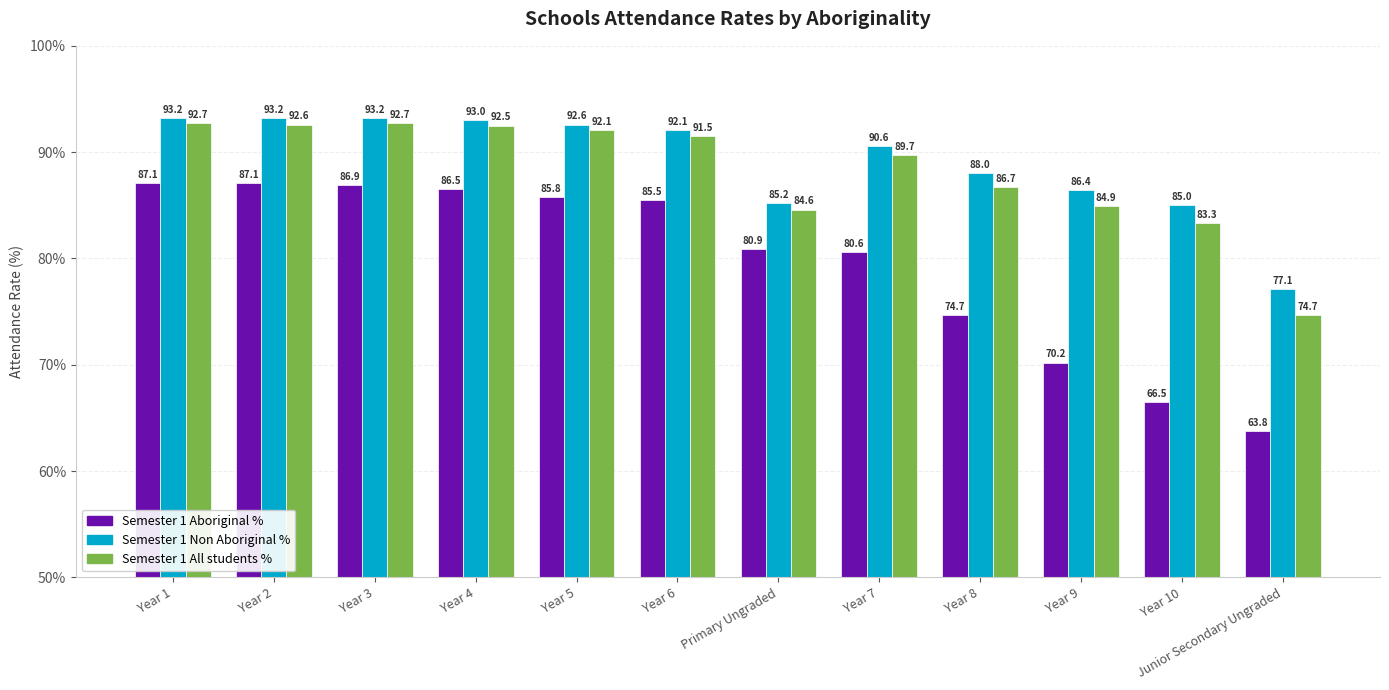

Reading right to left, what are all the values shown in this chart?

Semester 1 Aboriginal %: 63.8	66.5	70.2	74.7	80.6	80.9	85.5	85.8	86.5	86.9	87.1	87.1
Semester 1 Non Aboriginal %: 77.1	85.0	86.4	88.0	90.6	85.2	92.1	92.6	93.0	93.2	93.2	93.2
Semester 1 All students %: 74.7	83.3	84.9	86.7	89.7	84.6	91.5	92.1	92.5	92.7	92.6	92.7